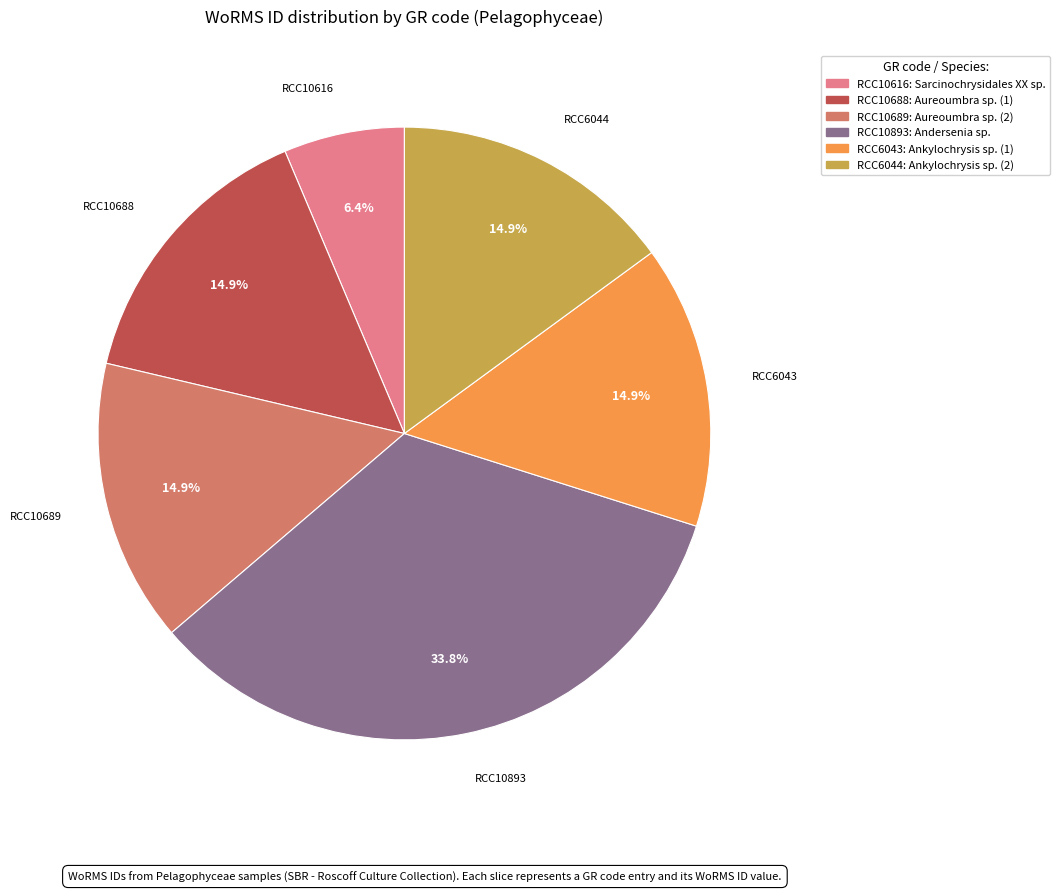

Is RCC6043 the majority of the pie?

No